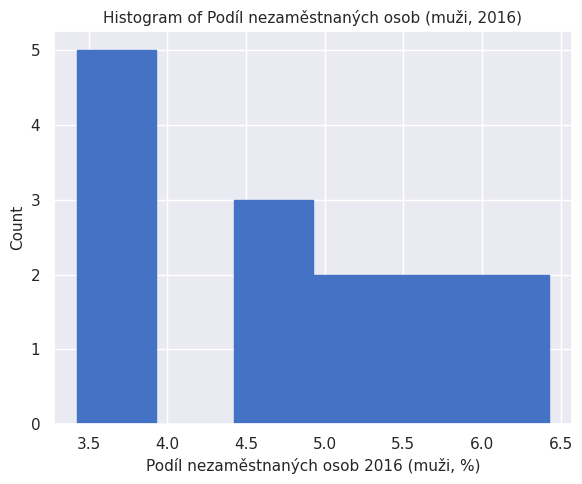

Reading left to right, list every bar in this chart as the range it spans on the x-axis followed by its height. Neither the bar edges nor the heights are printed on the chart, so give them approximately, as read against the axes.

3.45 to 3.95: 5
3.95 to 4.45: 0
4.45 to 4.90: 3
4.90 to 5.40: 2
5.40 to 5.90: 2
5.90 to 6.40: 2